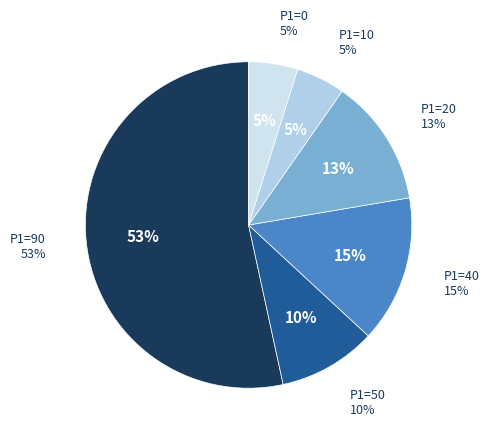

Which category has the biggest portion of the pie?

P1=90